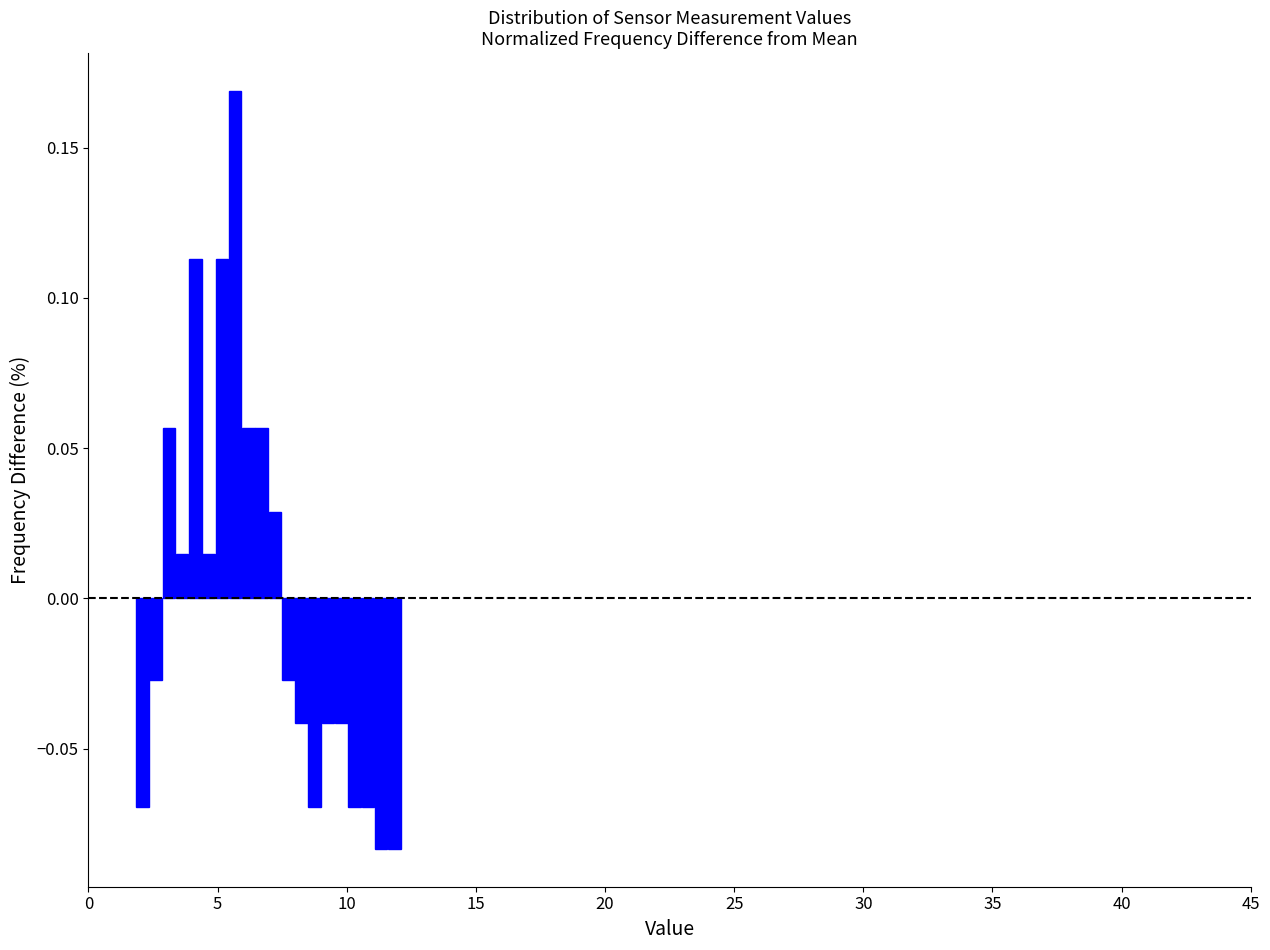

Read against the x-axis, roughly where is the centre of the tallest bar?

5.5